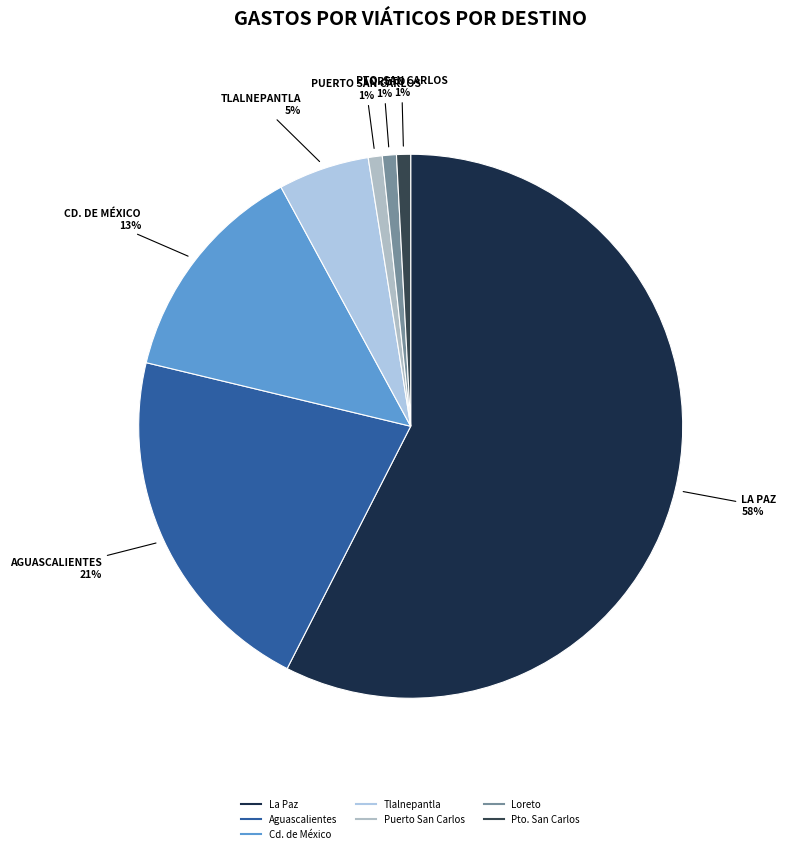

To the nearest percent, what is the difference between the largest and smallest slice percentages?

57%